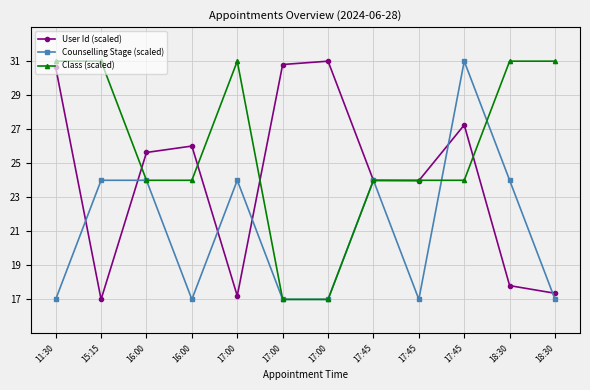

True or false: User Id (scaled) and Class (scaled) cross at least once.

True